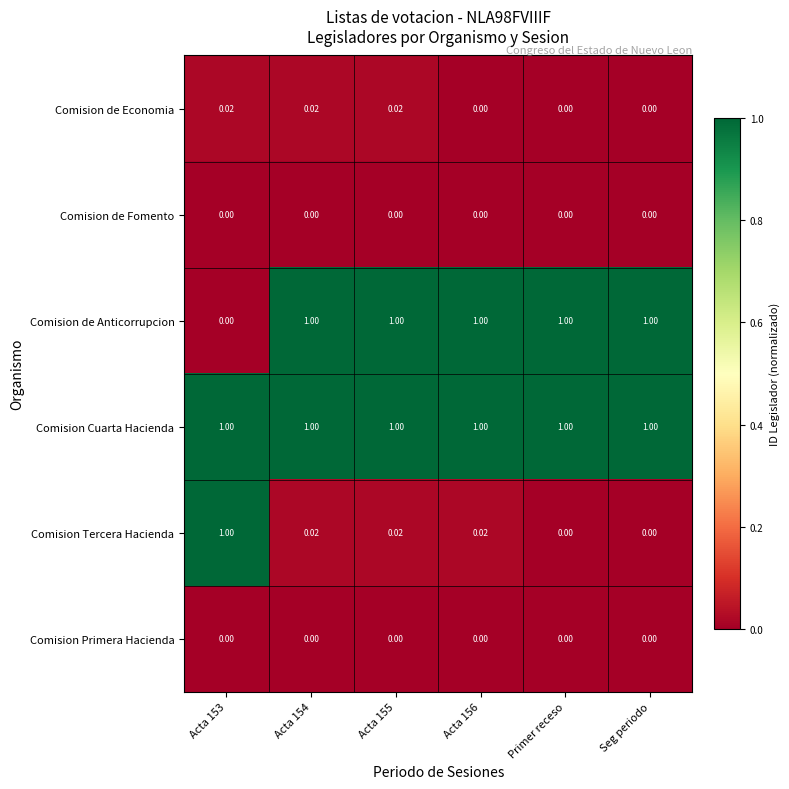

What is the total value across all series at Primer receso?

2.0